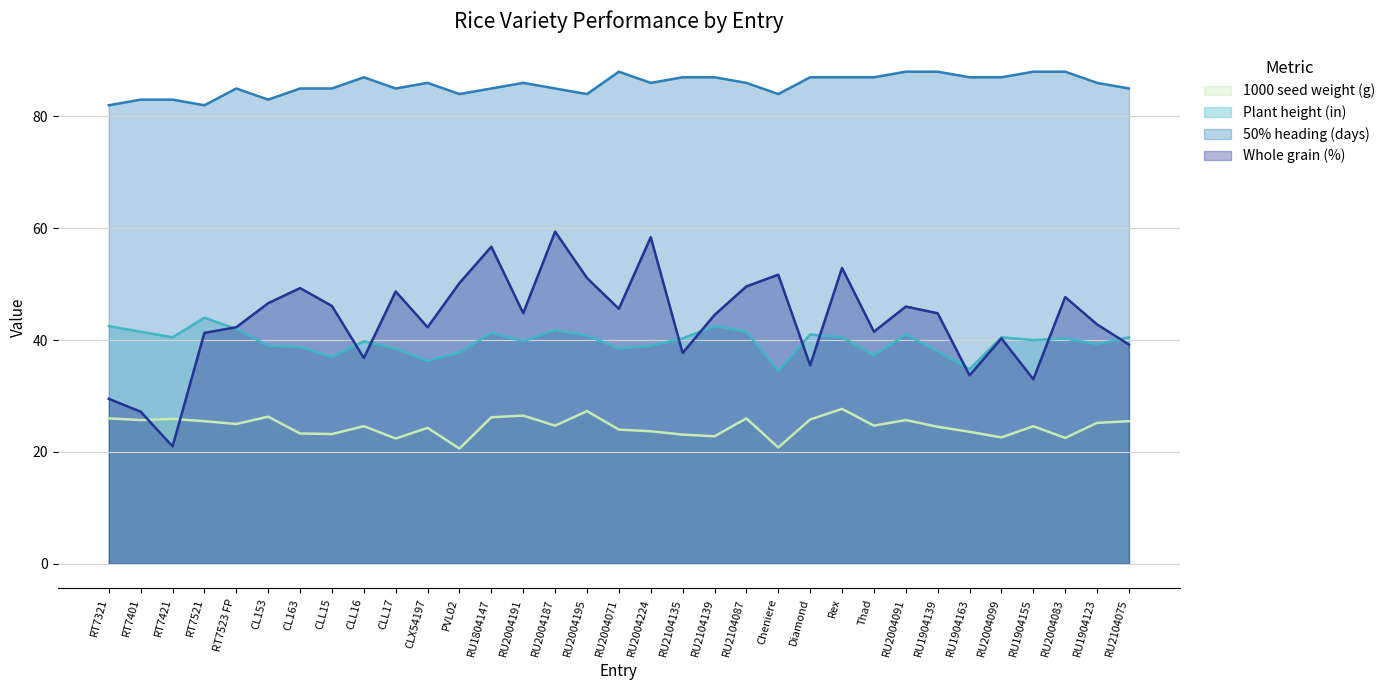

Reading right to left, transcribe all the data shown in this chart.

1000 seed weight (g): RU2104075=25.5	RU1904123=25.2	RU2004083=22.5	RU1904155=24.6	RU2004099=22.6	RU1904163=23.6	RU1904139=24.5	RU2004091=25.7	Thad=24.7	Rex=27.7	Diamond=25.8	Cheniere=20.8	RU2104087=26.0	RU2104139=22.8	RU2104135=23.1	RU2004224=23.7	RU2004071=24.0	RU2004195=27.3	RU2004187=24.7	RU2004191=26.5	RU1804147=26.2	PVL02=20.6	CLX54197=24.3	CLL17=22.4	CLL16=24.6	CLL15=23.2	CL163=23.3	CL153=26.3	RT7523 FP=25.0	RT7521=25.5	RT7421=25.9	RT7401=25.7	RT7321=26.0
Plant height (in): RU2104075=40.5	RU1904123=39.3	RU2004083=40.3	RU1904155=40.0	RU2004099=40.5	RU1904163=34.8	RU1904139=38.0	RU2004091=41.0	Thad=37.3	Rex=40.5	Diamond=41.0	Cheniere=34.5	RU2104087=41.5	RU2104139=42.5	RU2104135=40.3	RU2004224=39.0	RU2004071=38.5	RU2004195=40.8	RU2004187=41.8	RU2004191=39.8	RU1804147=41.3	PVL02=37.8	CLX54197=36.3	CLL17=38.5	CLL16=39.8	CLL15=37.0	CL163=38.8	CL153=39.0	RT7523 FP=42.0	RT7521=44.0	RT7421=40.5	RT7401=41.5	RT7321=42.5
50% heading (days): RU2104075=85.0	RU1904123=86.0	RU2004083=88.0	RU1904155=88.0	RU2004099=87.0	RU1904163=87.0	RU1904139=88.0	RU2004091=88.0	Thad=87.0	Rex=87.0	Diamond=87.0	Cheniere=84.0	RU2104087=86.0	RU2104139=87.0	RU2104135=87.0	RU2004224=86.0	RU2004071=88.0	RU2004195=84.0	RU2004187=85.0	RU2004191=86.0	RU1804147=85.0	PVL02=84.0	CLX54197=86.0	CLL17=85.0	CLL16=87.0	CLL15=85.0	CL163=85.0	CL153=83.0	RT7523 FP=85.0	RT7521=82.0	RT7421=83.0	RT7401=83.0	RT7321=82.0
Whole grain (%): RU2104075=39.2	RU1904123=42.8	RU2004083=47.7	RU1904155=33.0	RU2004099=40.3	RU1904163=33.7	RU1904139=44.8	RU2004091=46.0	Thad=41.5	Rex=52.9	Diamond=35.5	Cheniere=51.7	RU2104087=49.6	RU2104139=44.5	RU2104135=37.7	RU2004224=58.4	RU2004071=45.6	RU2004195=51.1	RU2004187=59.4	RU2004191=44.8	RU1804147=56.7	PVL02=50.2	CLX54197=42.3	CLL17=48.7	CLL16=36.8	CLL15=46.1	CL163=49.3	CL153=46.6	RT7523 FP=42.3	RT7521=41.3	RT7421=21.0	RT7401=27.2	RT7321=29.5